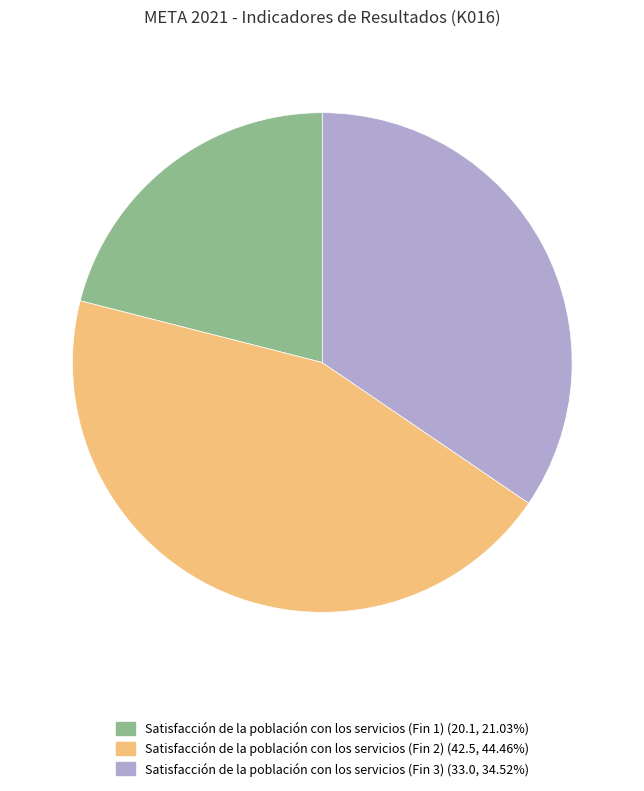

Does Satisfacción de la población con los servicios (Fin 2) account for over 50% of the chart?

No